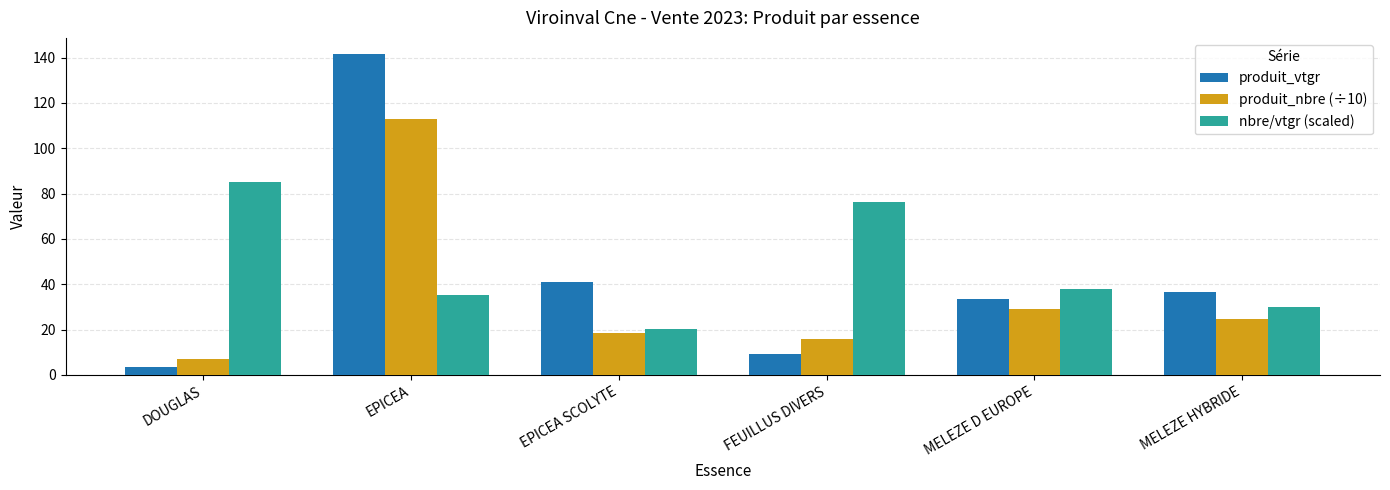

What are all the series names shown in the legend?

produit_vtgr, produit_nbre (÷10), nbre/vtgr (scaled)